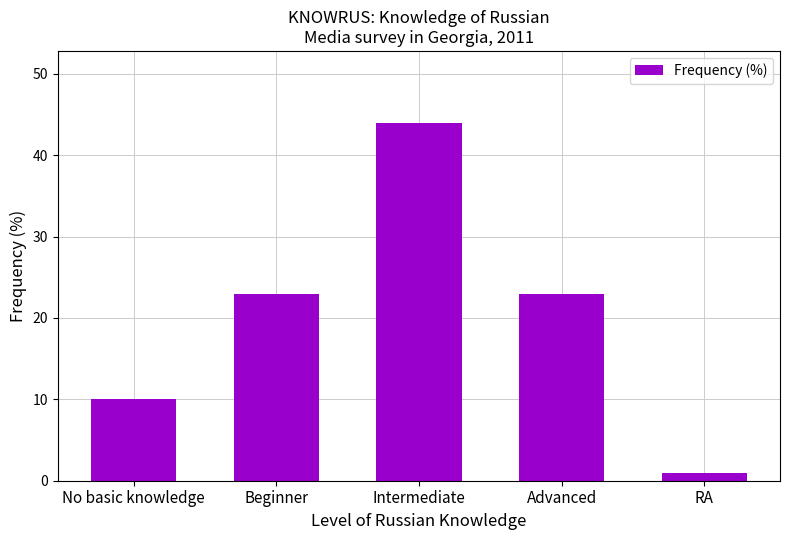

Reading left to right, list all the values displayed in this chart.

10	23	44	23	1